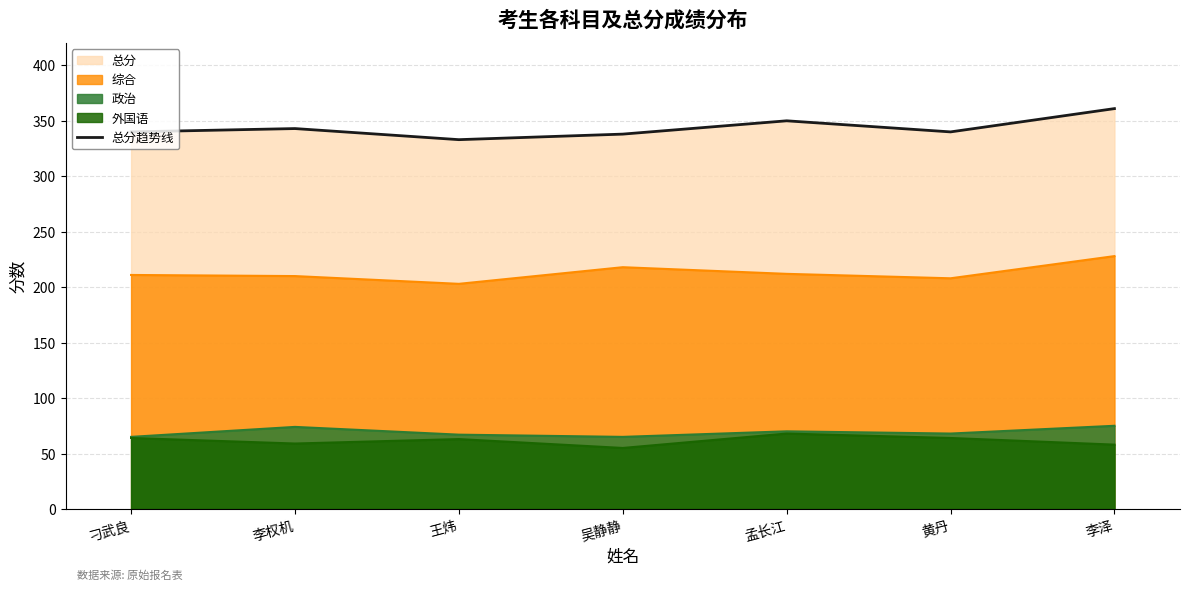

Is it true that the value at 吴静静 is 338?

True